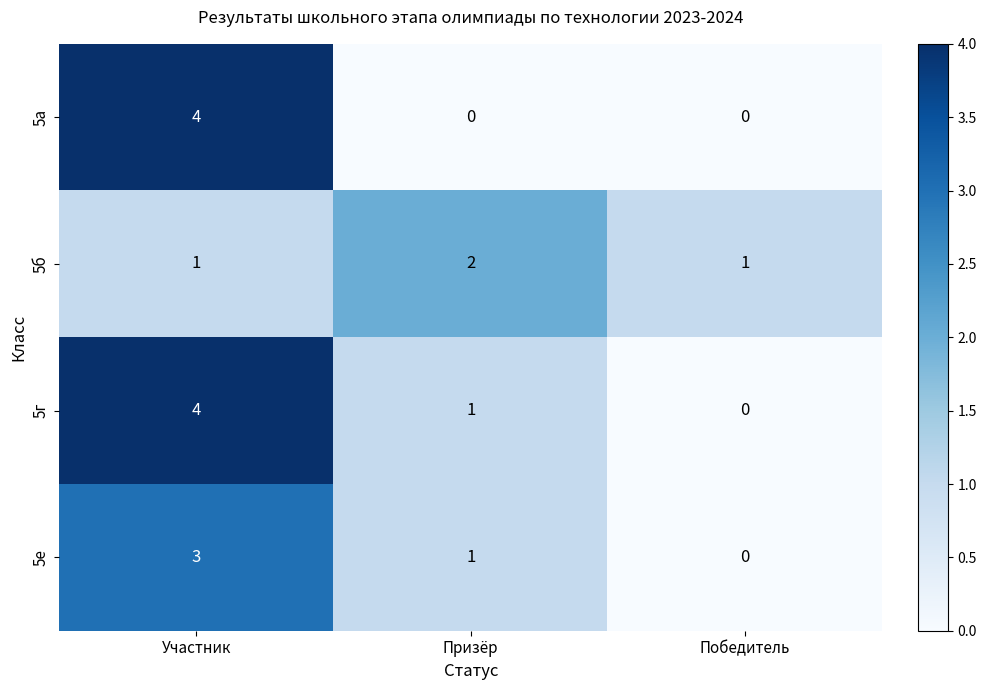

Is it true that 5е equals 1 at Призёр?

True